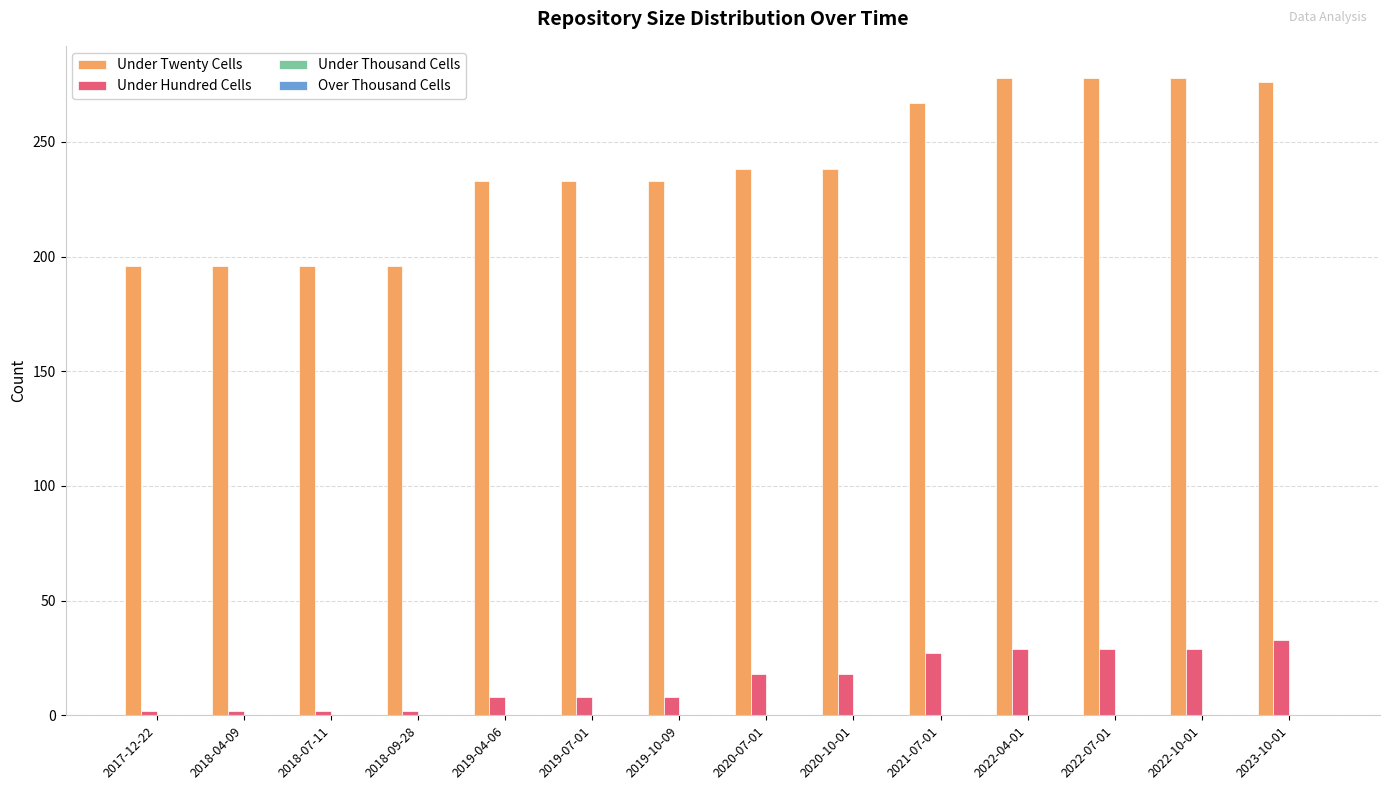

What is the value of the Under Twenty Cells bar at the 9th from the left?

238